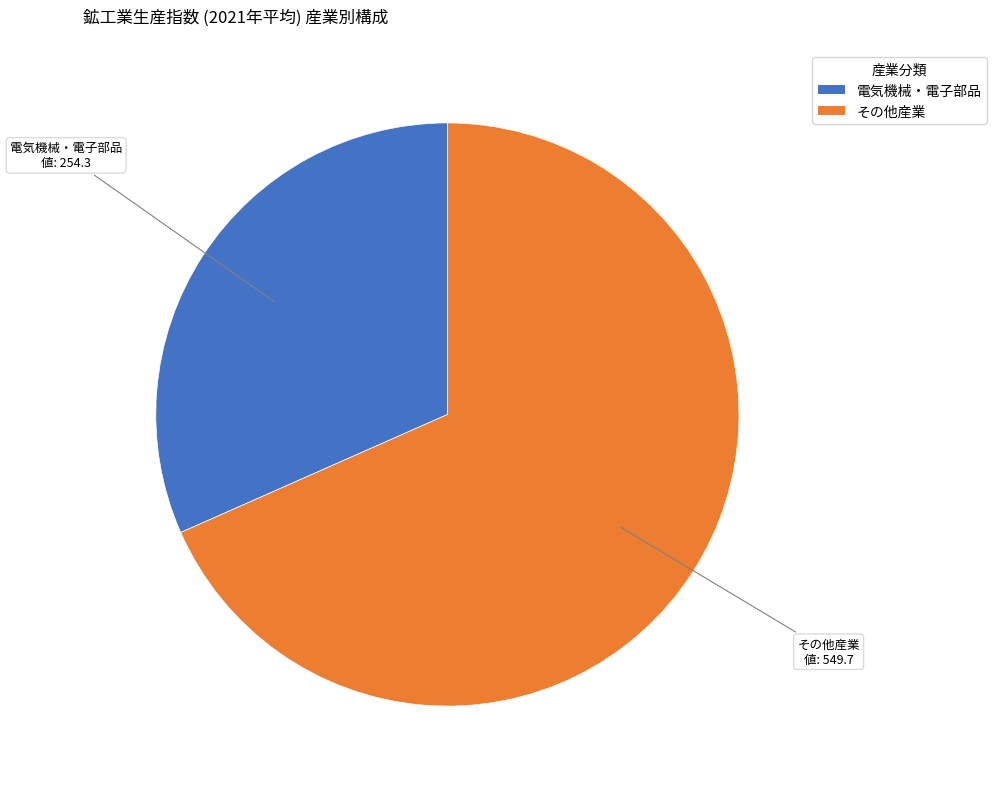

The その他産業 slice represents 58% of the pie. True or false?

False